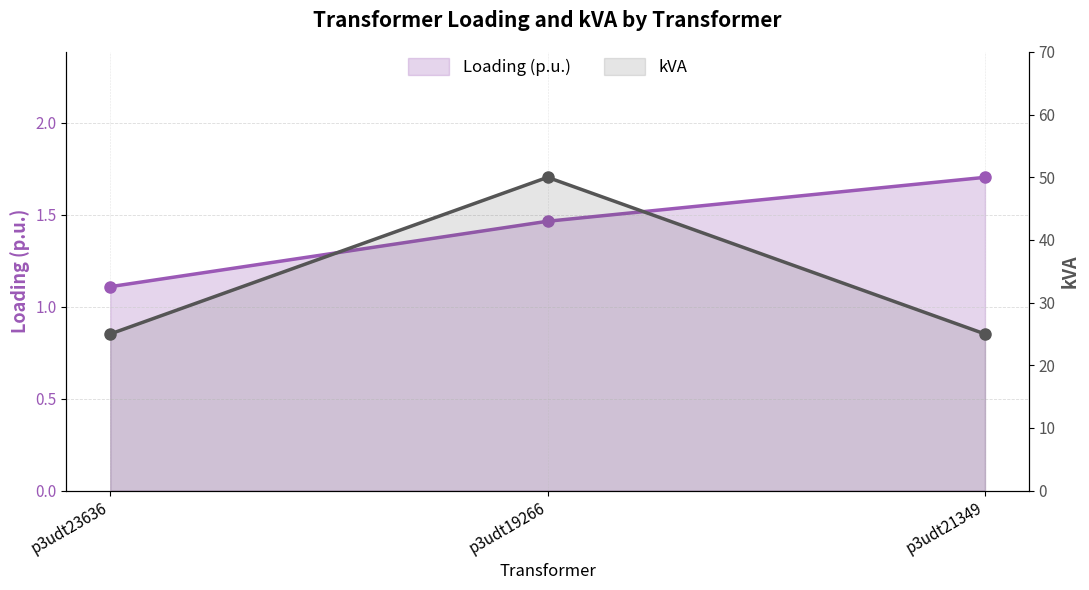

Is it true that Loading (p.u.) equals 1.9 at p3udt23636?

False